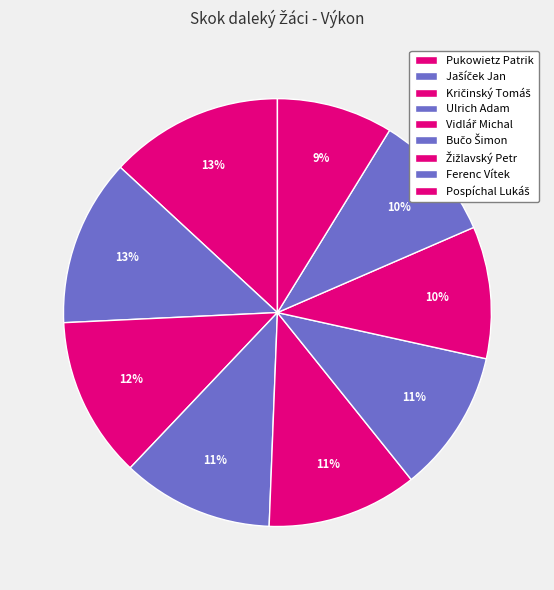

How many slices are in this pie chart?

9